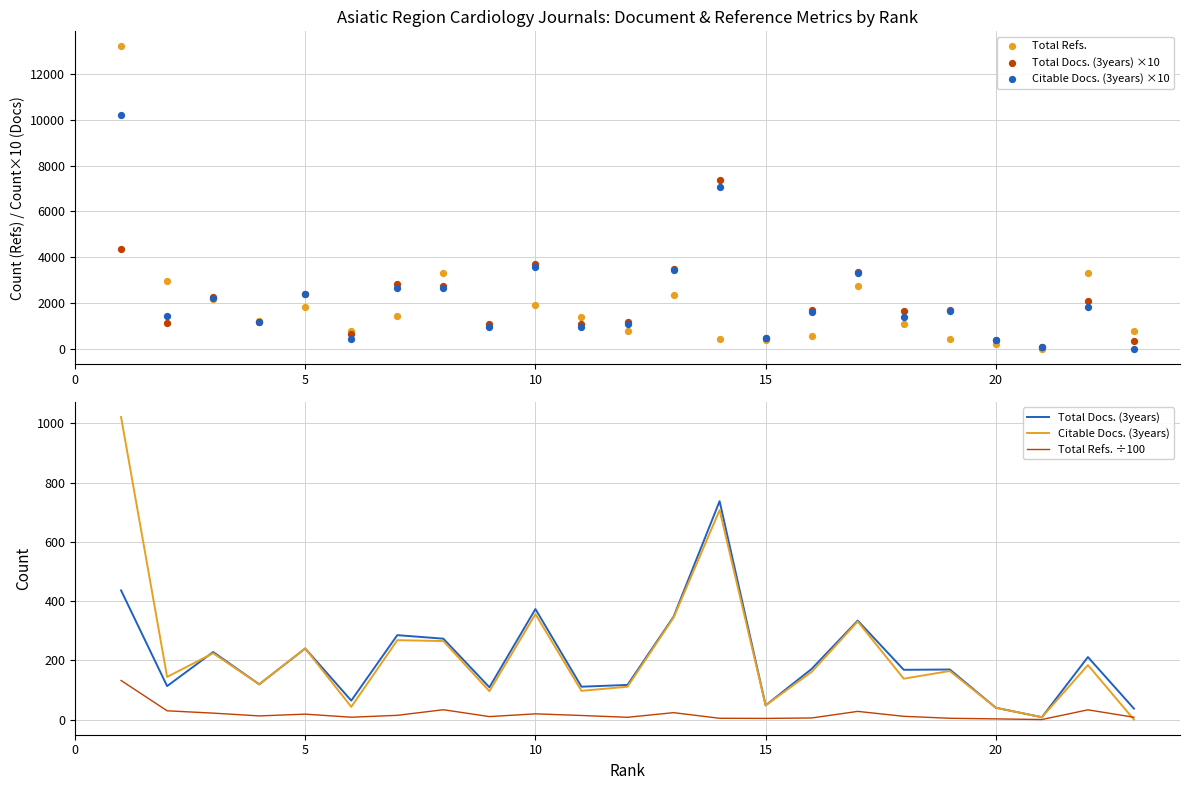

Which series has the widest spread of Y values?

Total Refs.